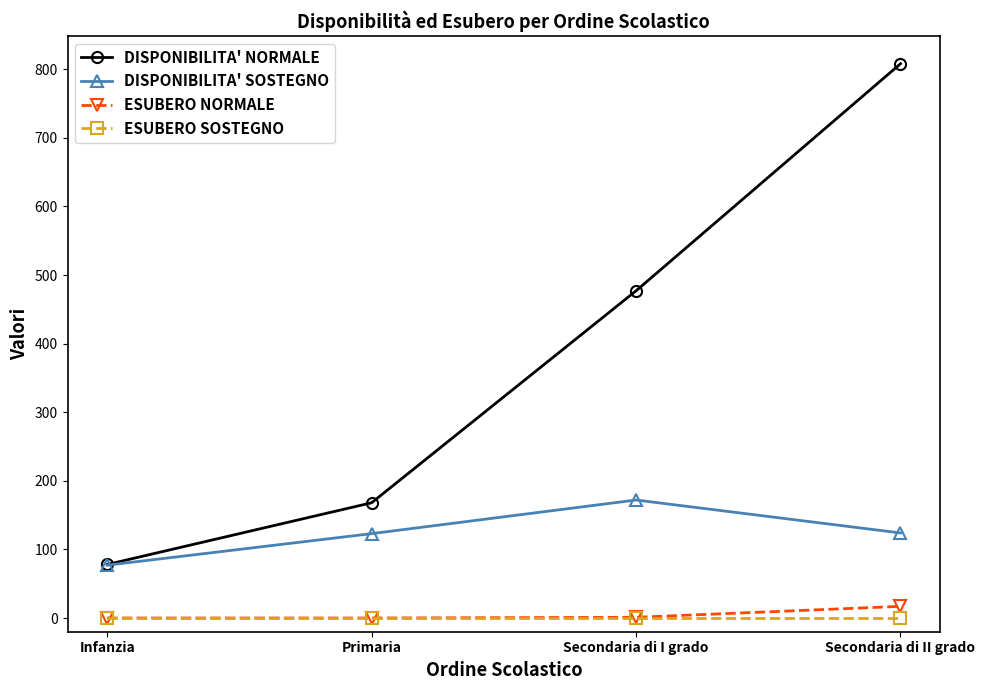

What is the label of the 3rd point from the left?

Secondaria di I grado